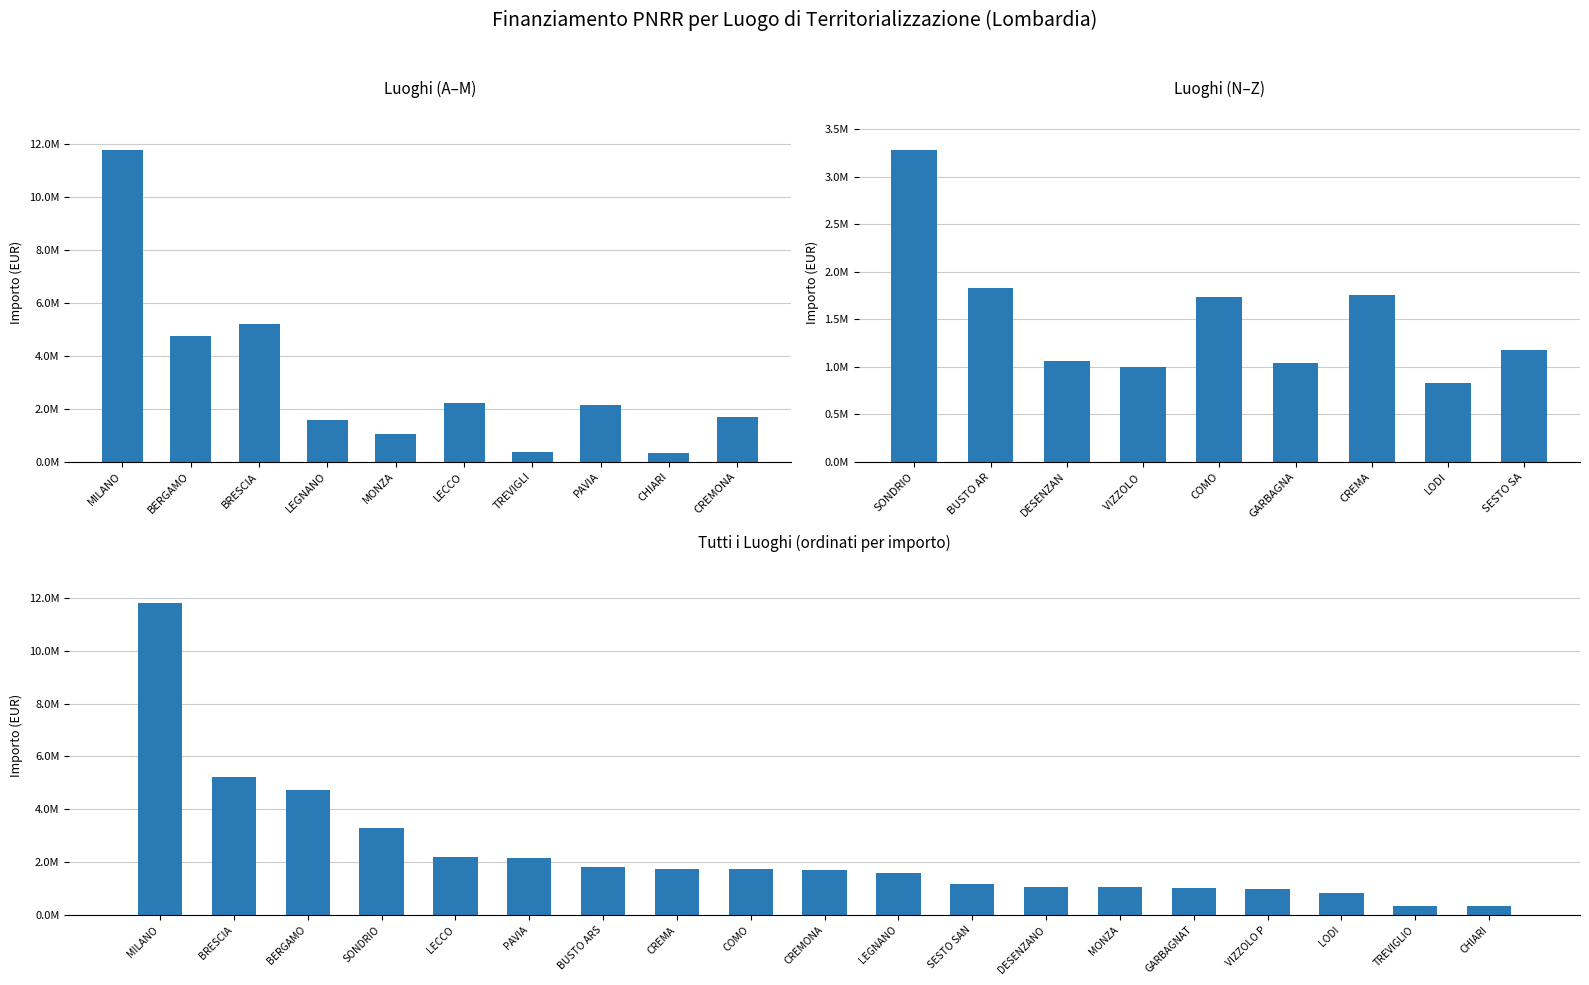

Approximately how many times larger is the value at TREVIGLIO compared to CREMONA?

0.2